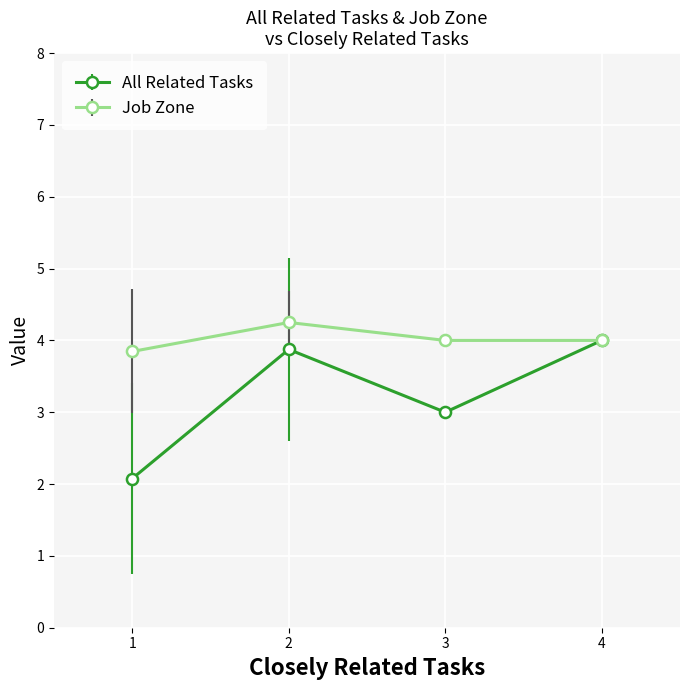

Does the chart display data point markers on the line(s)?

Yes